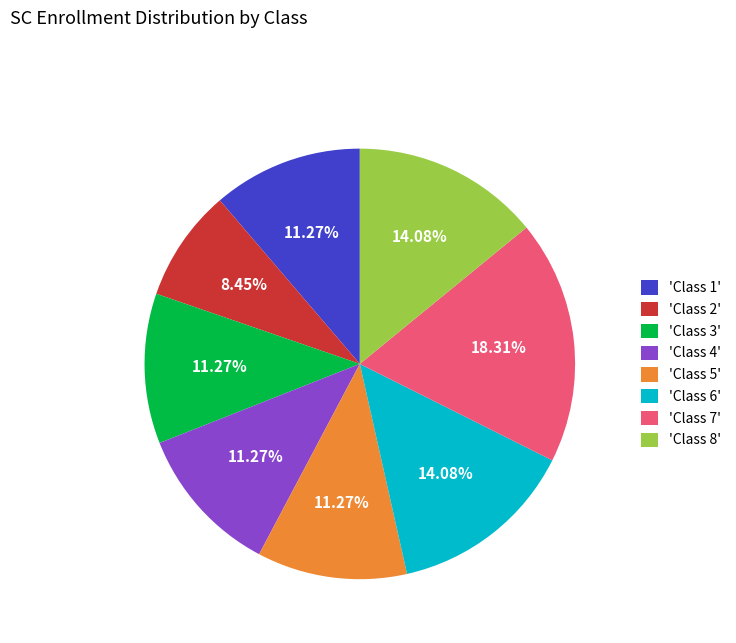

Does 'Class 4' account for over 50% of the chart?

No